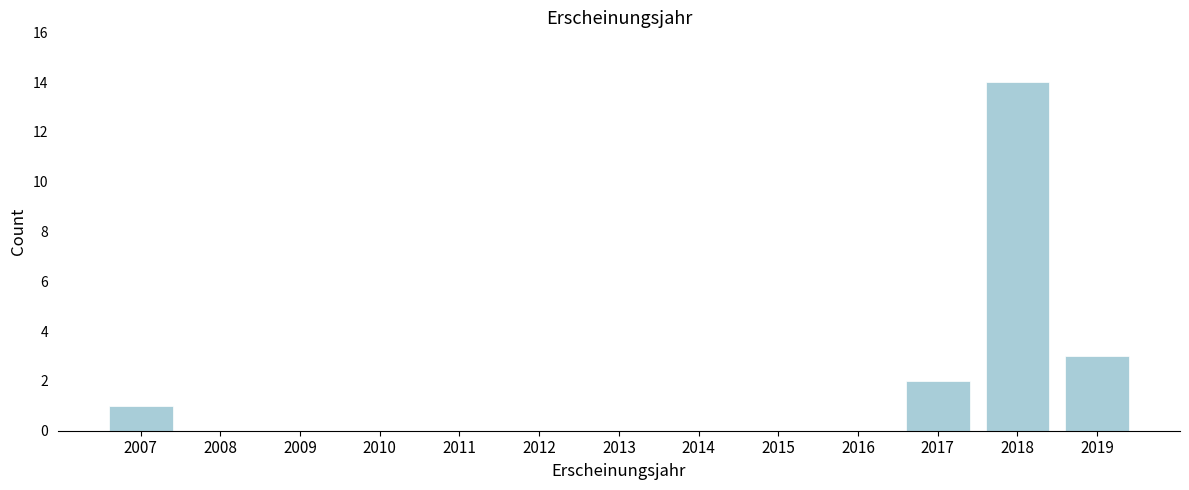

Reading left to right, extract all data points from this chart.

2007=1	2008=0	2009=0	2010=0	2011=0	2012=0	2013=0	2014=0	2015=0	2016=0	2017=2	2018=14	2019=3